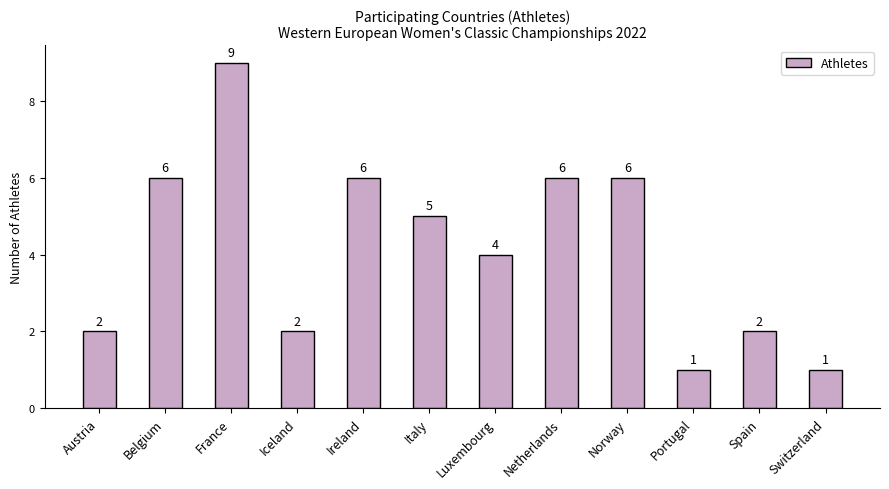

Reading left to right, extract all data points from this chart.

2	6	9	2	6	5	4	6	6	1	2	1